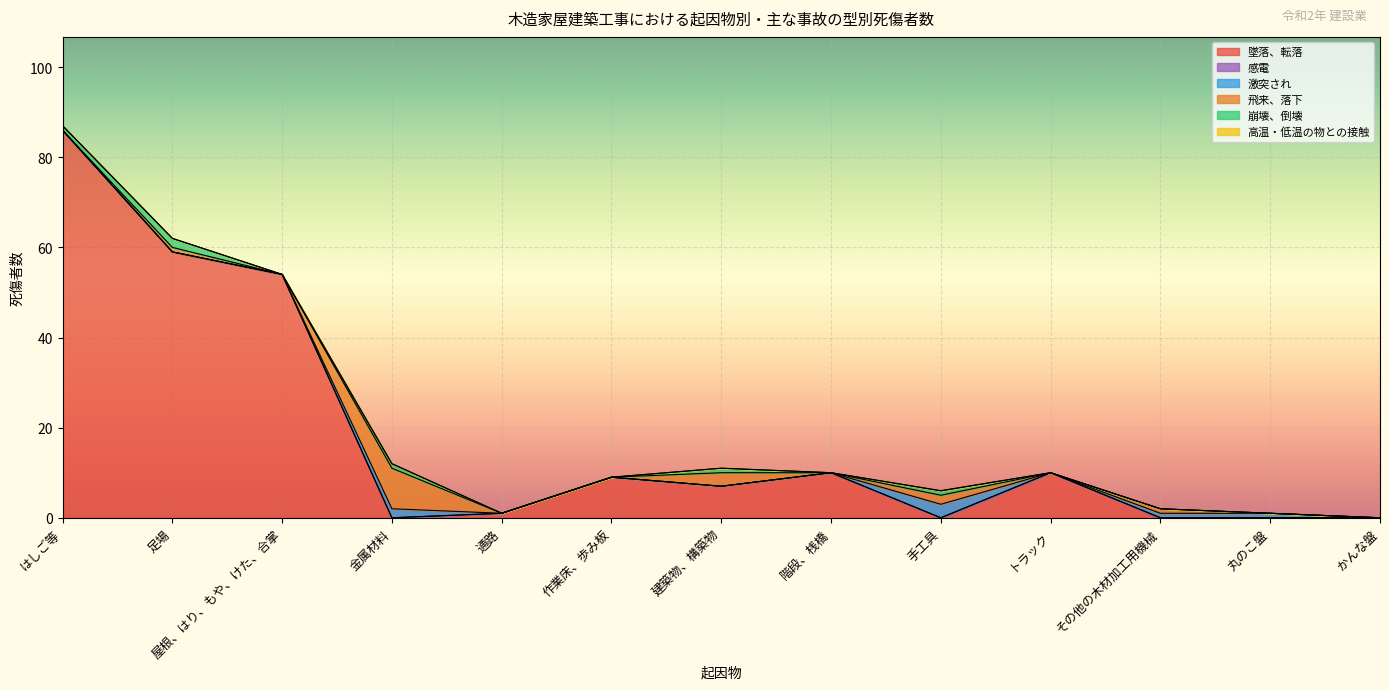

Rank the series by their maximum value, from highest to lowest.

墜落、転落, 飛来、落下, 激突され, 崩壊、倒壊, 感電, 高温・低温の物との接触